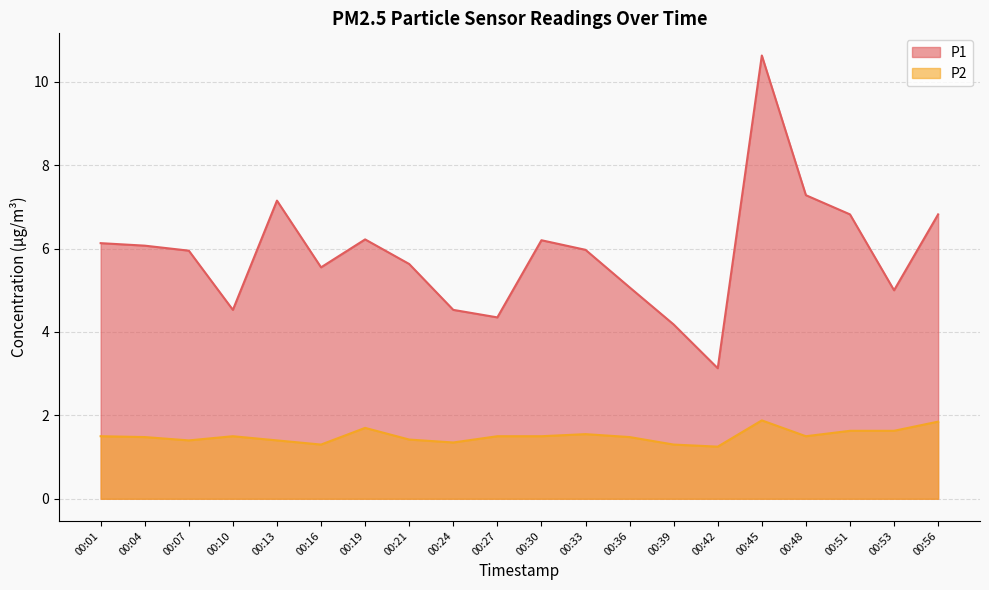

At which category is the sum across all series the highest?

00:45